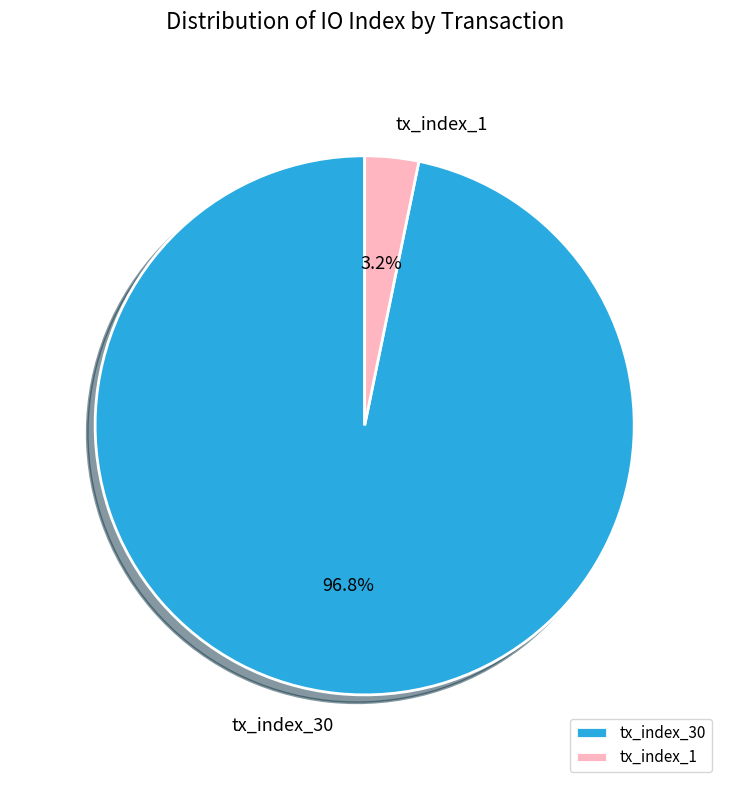

Does any single category account for the majority?

Yes